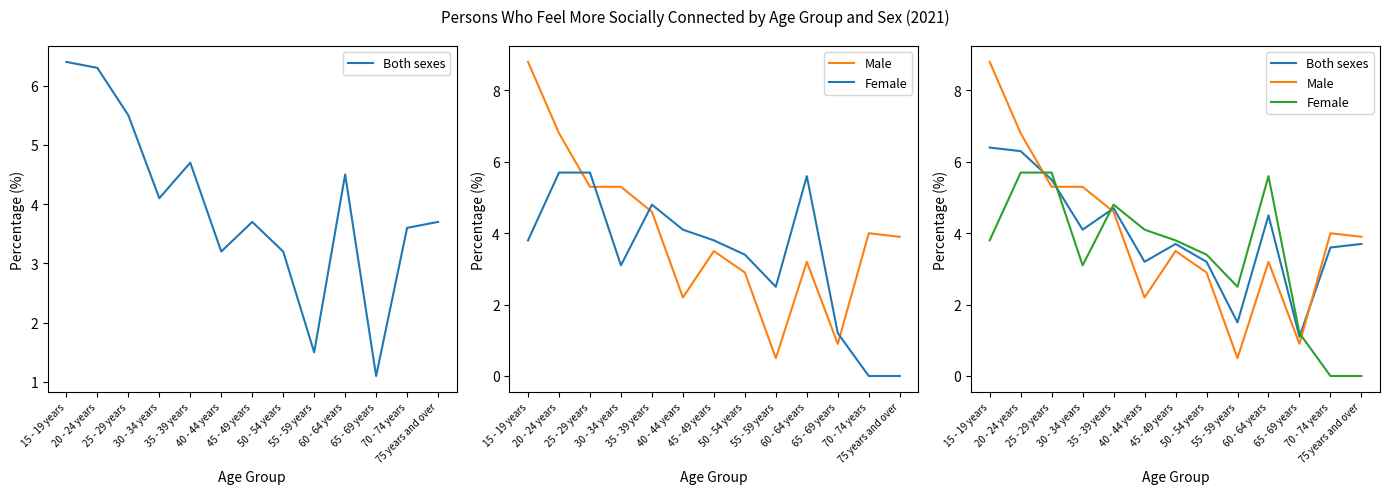

Is it true that Female equals 3.8 at 15 - 19 years?

True